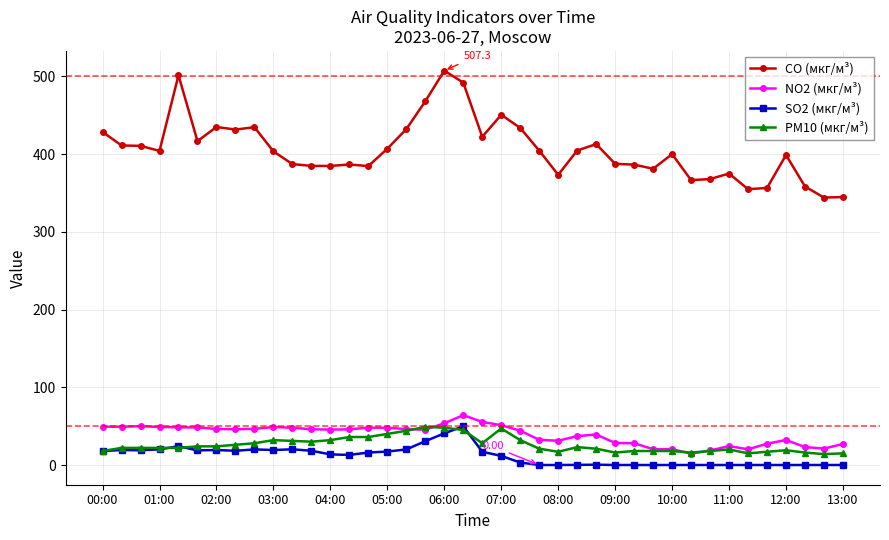

True or false: SO2 (мкг/м³) has more than 1 points higher than both neighbors.

True